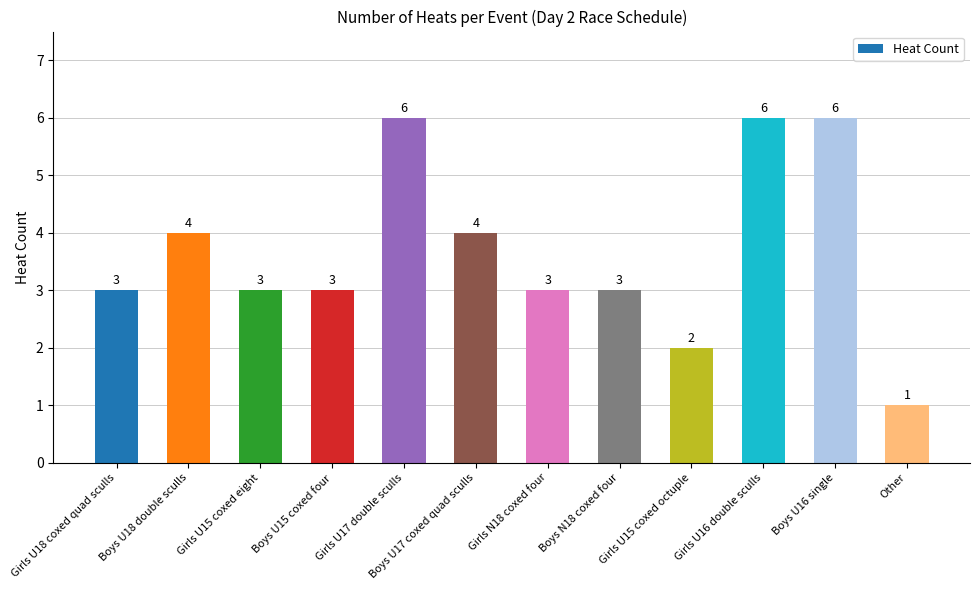

What is the approximate value at Boys U15 coxed four?

3